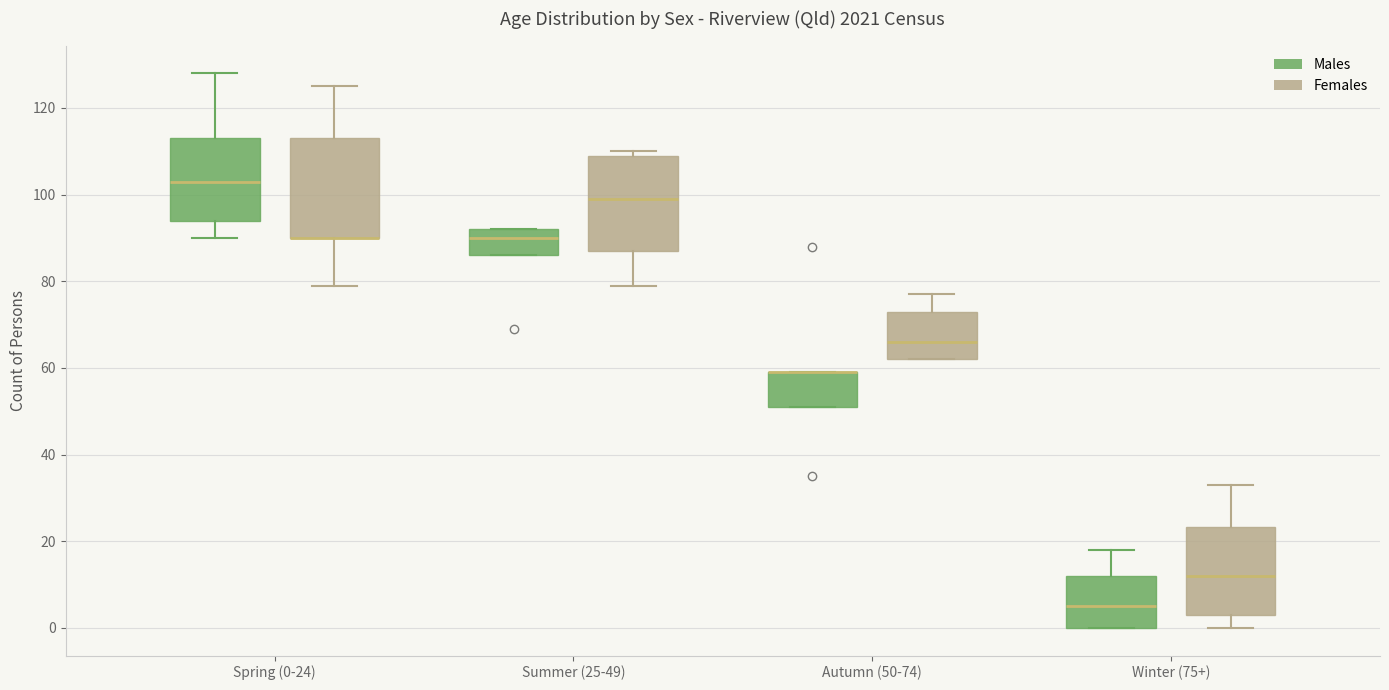

Reading left to right, transcribe this box plot: for each box, give where its median line is, the range the box spans, and where its two whiskers end, as read against the y-axis. The values are not printed on the chart, so give them approximately, as read against the axis.

Spring (0-24) (Males): median 104, box 94 to 114, whiskers 90 to 128
Spring (0-24) (Females): median 90 (drawn on the box's lower edge), box 90 to 114, whiskers 80 to 126
Summer (25-49) (Males): median 90, box 86 to 92, whiskers 86 to 92
Summer (25-49) (Females): median 100, box 88 to 110, whiskers 80 to 110 (just above the box's upper edge)
Autumn (50-74) (Males): median 60 (drawn on the box's upper edge), box 52 to 60, whiskers 52 to 60
Autumn (50-74) (Females): median 66, box 62 to 74, whiskers 62 to 78
Winter (75+) (Males): median 6, box 0 to 12, whiskers 0 to 18
Winter (75+) (Females): median 12, box 4 to 24, whiskers 0 to 34